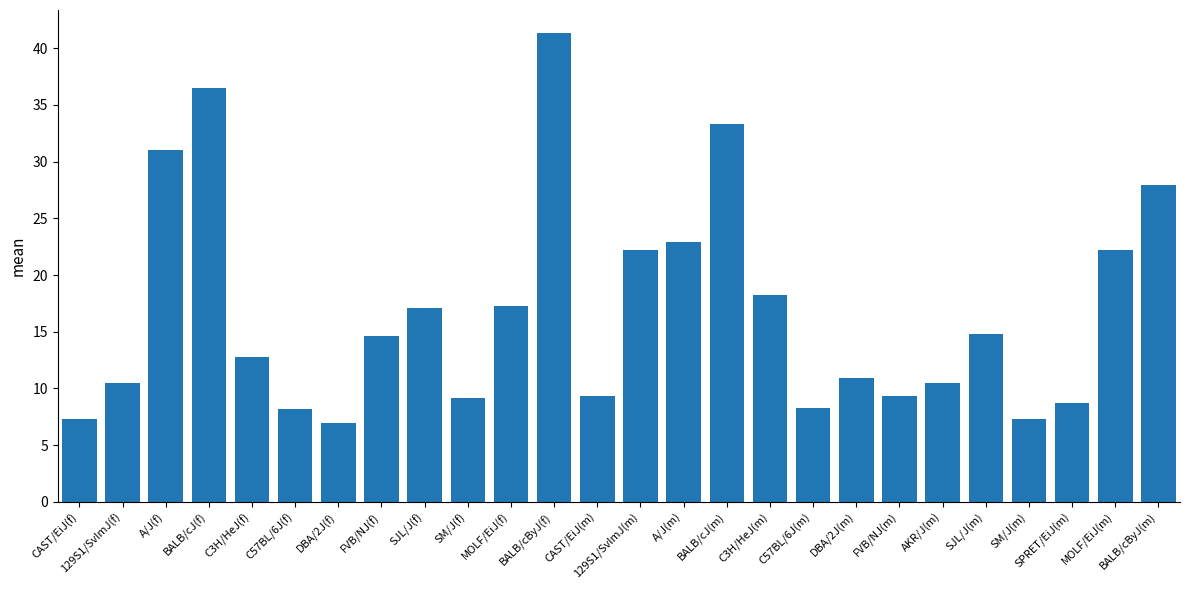

Read the value at SJL/J(f).

17.1